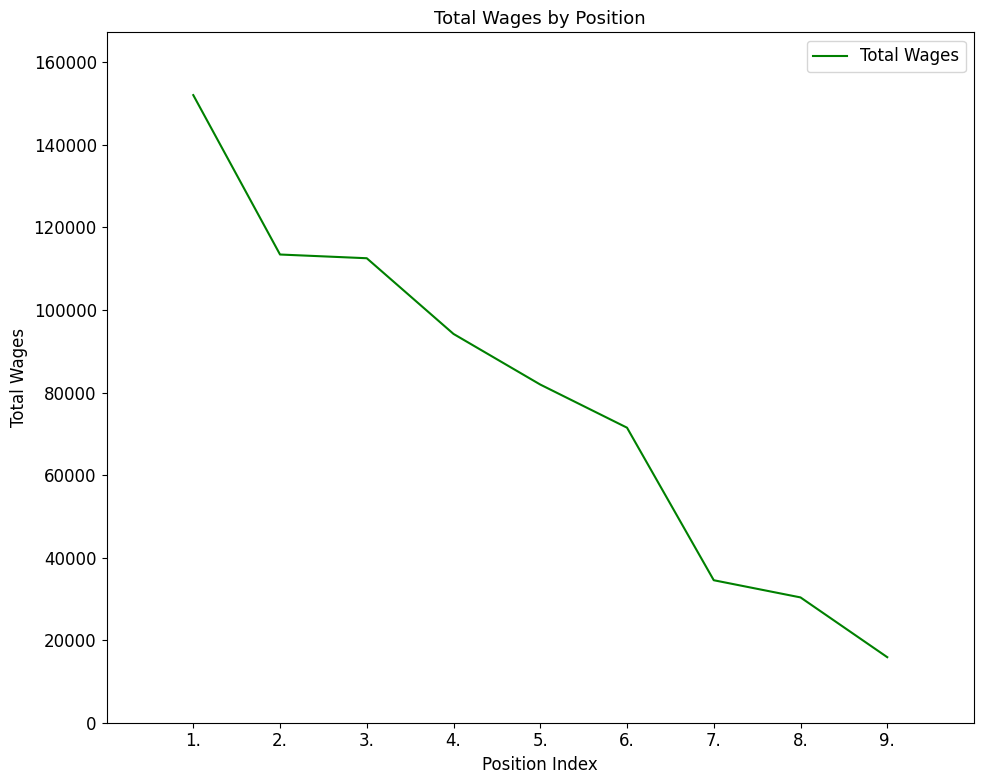

What is the difference between the values at 1. and 5.?

70133